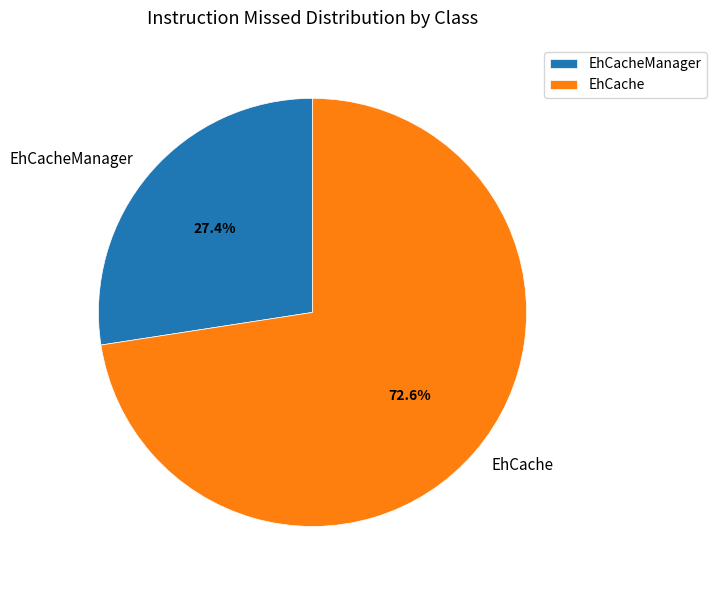

What is the smallest slice in the pie chart?

EhCacheManager